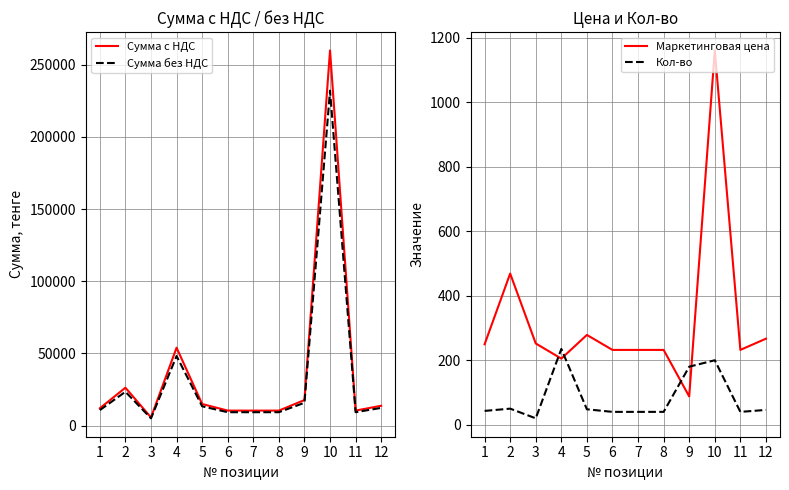

Is it true that Сумма с НДС equals 3667.5 at 3?

False